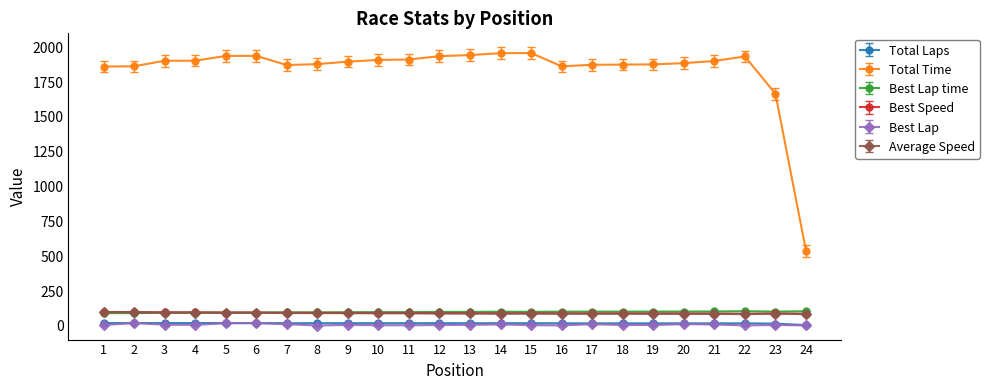

What is the minimum value for Best Lap?

2.0